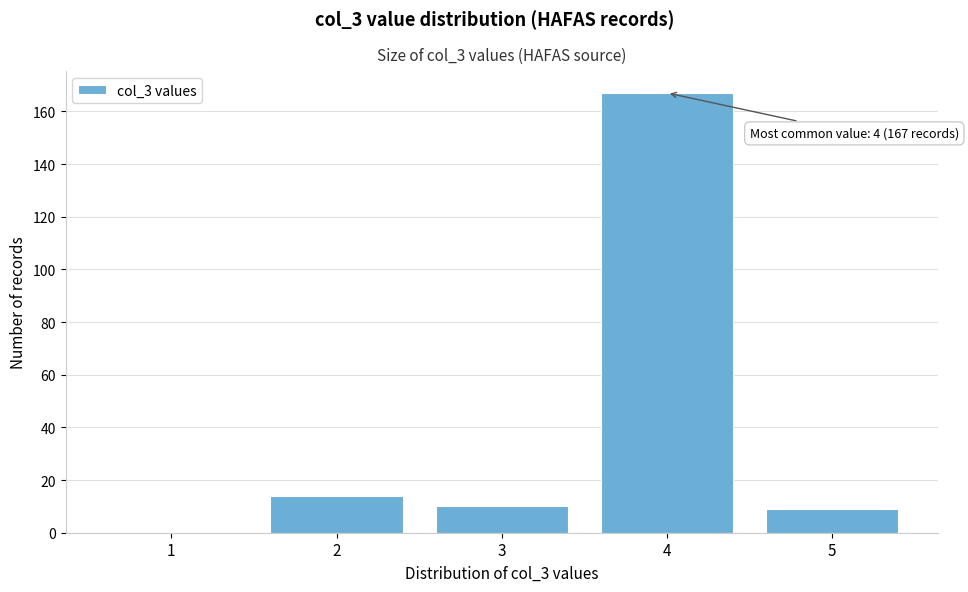

Reading right to left, what are all the values shown in this chart?

5=9	4=167	3=10	2=14	1=0